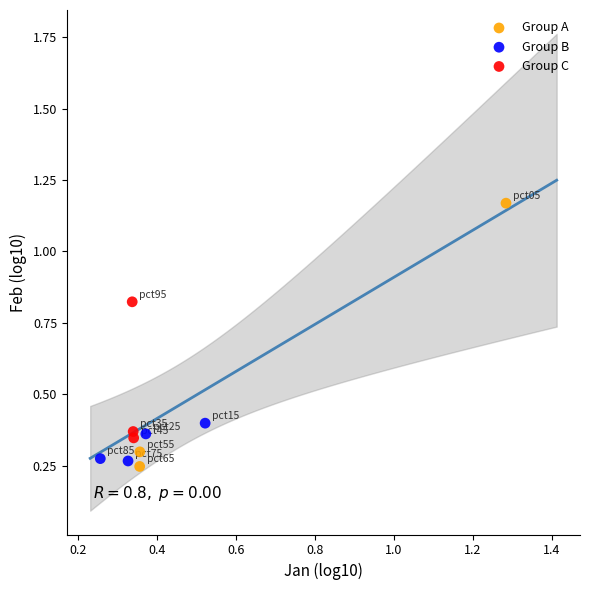

Which series contains the lowest Y value?

Group A